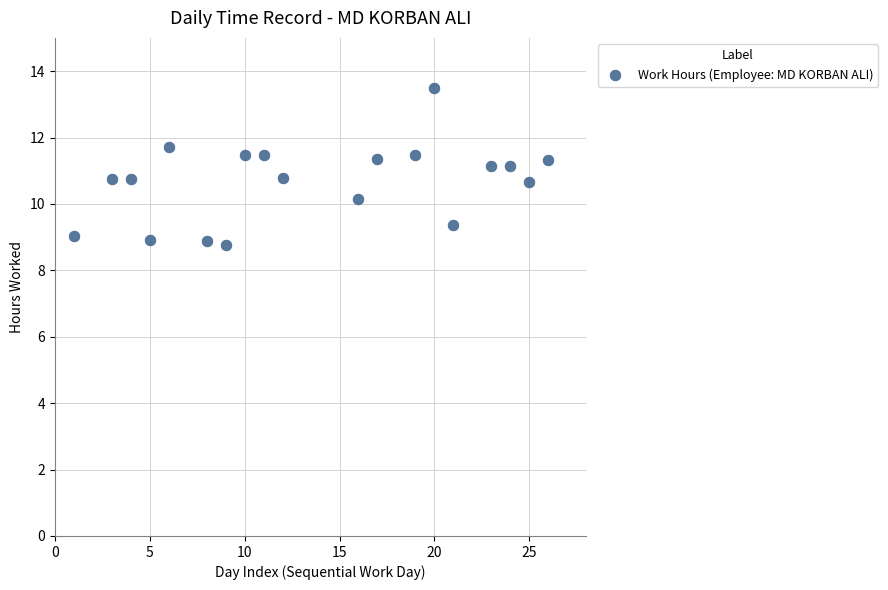

What is the range of Y values (max minus min)?

4.7